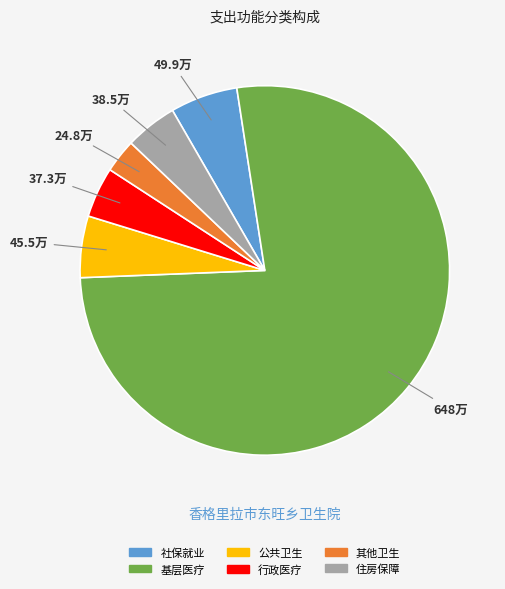

Which category accounts for the majority?

基层医疗